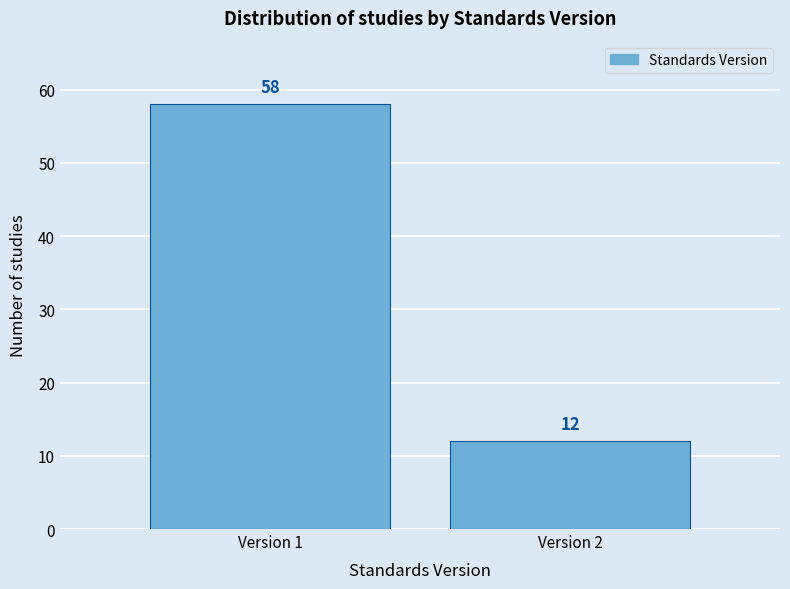

Reading left to right, extract all data points from this chart.

Version 1=58	Version 2=12